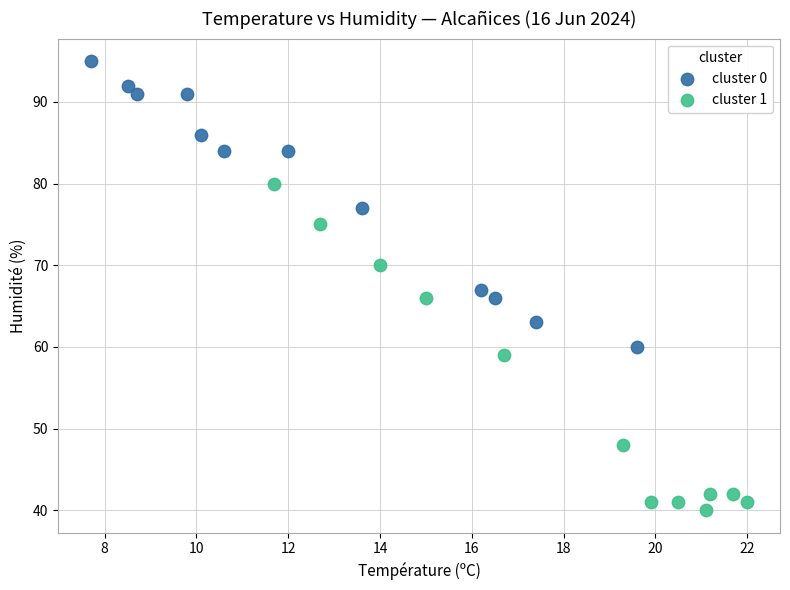

Which series has the largest Y range (max minus min)?

cluster 1